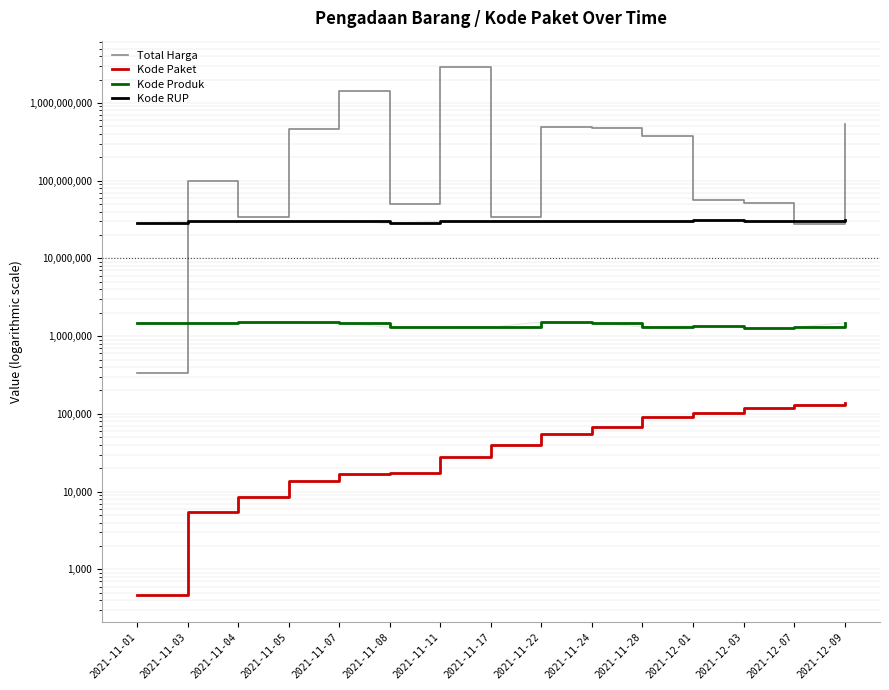

How many interior local peaks does the Kode RUP series have?

3